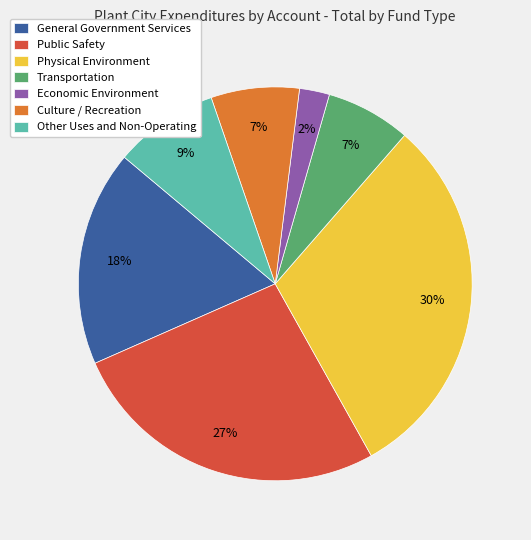

What is the smallest slice in the pie chart?

Economic Environment